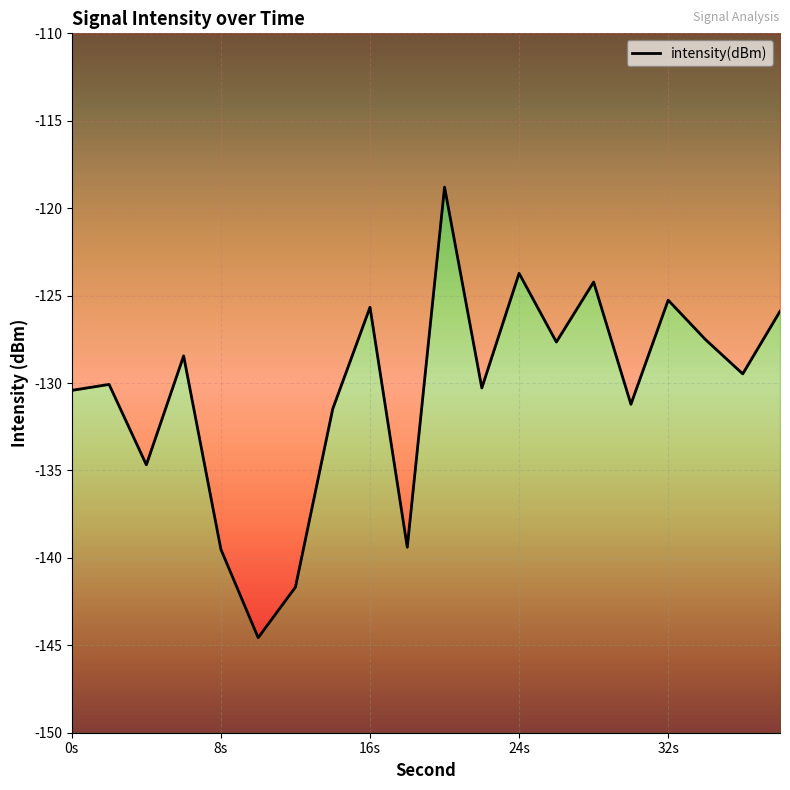

What is the sum of all values?

-2610.0